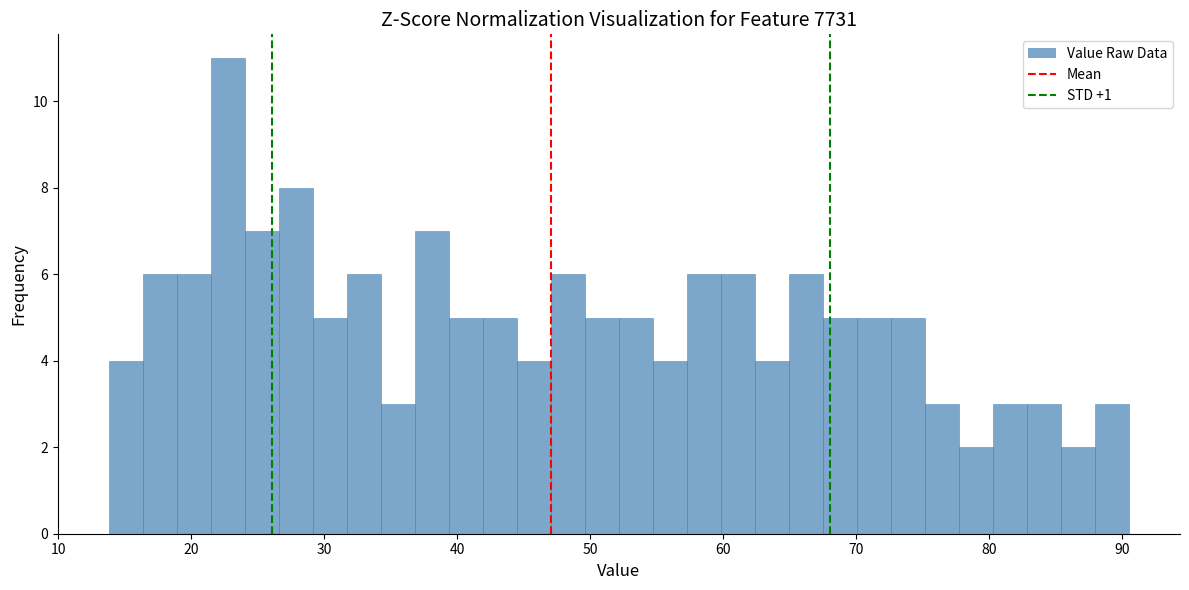

Read against the x-axis, roughly where is the centre of the tallest bar?

23